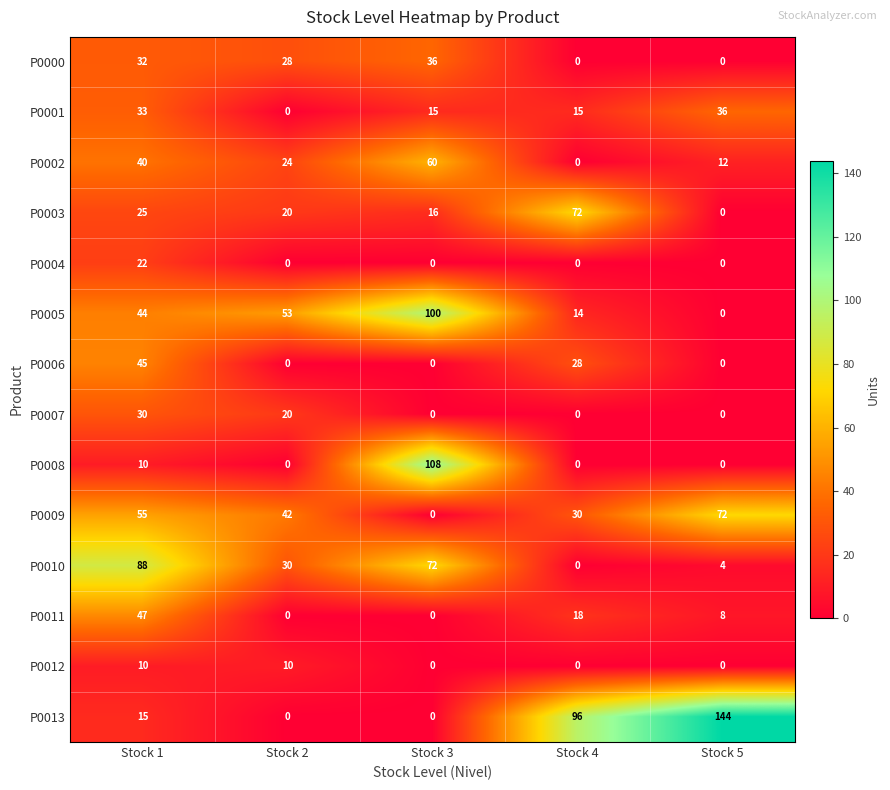

What is the maximum value shown in the chart?

144